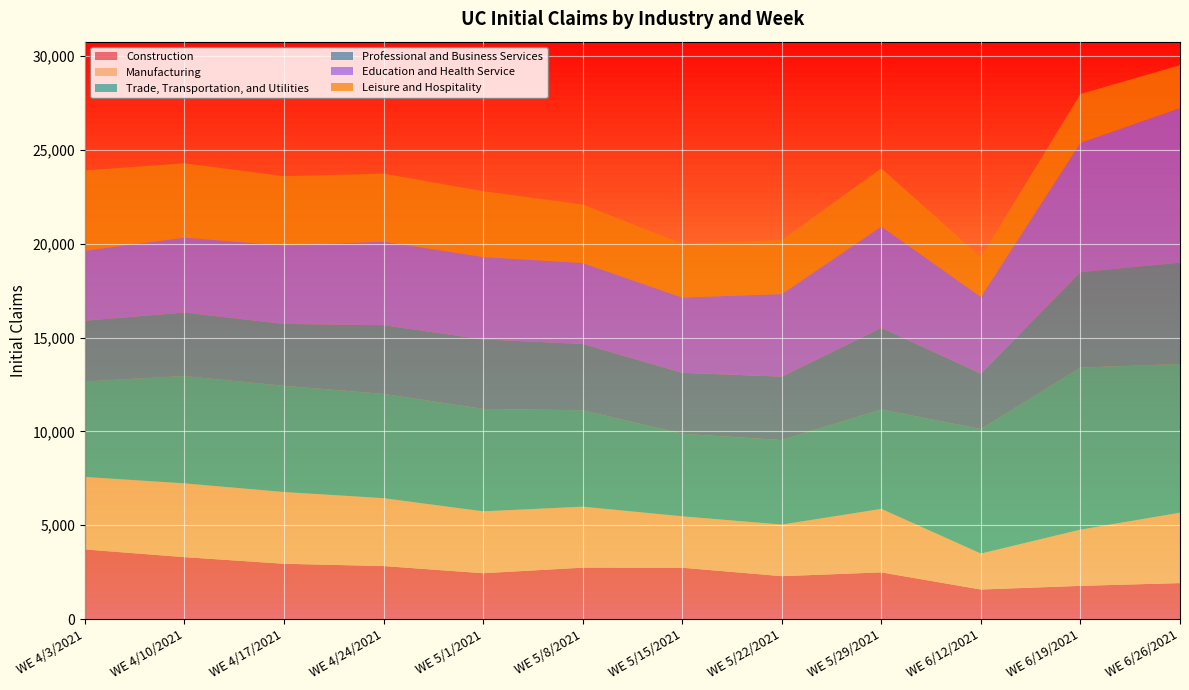

Reading right to left, extract all data points from this chart.

Construction: WE 6/26/2021=1918	WE 6/19/2021=1771	WE 6/12/2021=1576	WE 5/29/2021=2488	WE 5/22/2021=2287	WE 5/15/2021=2737	WE 5/8/2021=2740	WE 5/1/2021=2444	WE 4/24/2021=2826	WE 4/17/2021=2948	WE 4/10/2021=3301	WE 4/3/2021=3711
Manufacturing: WE 6/26/2021=3753	WE 6/19/2021=2997	WE 6/12/2021=1916	WE 5/29/2021=3385	WE 5/22/2021=2749	WE 5/15/2021=2740	WE 5/8/2021=3252	WE 5/1/2021=3298	WE 4/24/2021=3618	WE 4/17/2021=3825	WE 4/10/2021=3932	WE 4/3/2021=3864
Trade, Transportation, and Utilities: WE 6/26/2021=7921	WE 6/19/2021=8634	WE 6/12/2021=6635	WE 5/29/2021=5295	WE 5/22/2021=4505	WE 5/15/2021=4399	WE 5/8/2021=5137	WE 5/1/2021=5458	WE 4/24/2021=5558	WE 4/17/2021=5657	WE 4/10/2021=5720	WE 4/3/2021=5091
Professional and Business Services: WE 6/26/2021=5399	WE 6/19/2021=5088	WE 6/12/2021=2951	WE 5/29/2021=4348	WE 5/22/2021=3380	WE 5/15/2021=3249	WE 5/8/2021=3532	WE 5/1/2021=3704	WE 4/24/2021=3661	WE 4/17/2021=3298	WE 4/10/2021=3382	WE 4/3/2021=3237
Education and Health Service: WE 6/26/2021=8237	WE 6/19/2021=6886	WE 6/12/2021=4091	WE 5/29/2021=5403	WE 5/22/2021=4401	WE 5/15/2021=4011	WE 5/8/2021=4315	WE 5/1/2021=4391	WE 4/24/2021=4454	WE 4/17/2021=4181	WE 4/10/2021=3994	WE 4/3/2021=3728
Leisure and Hospitality: WE 6/26/2021=2291	WE 6/19/2021=2606	WE 6/12/2021=2122	WE 5/29/2021=3102	WE 5/22/2021=2880	WE 5/15/2021=2870	WE 5/8/2021=3114	WE 5/1/2021=3509	WE 4/24/2021=3623	WE 4/17/2021=3691	WE 4/10/2021=3963	WE 4/3/2021=4278